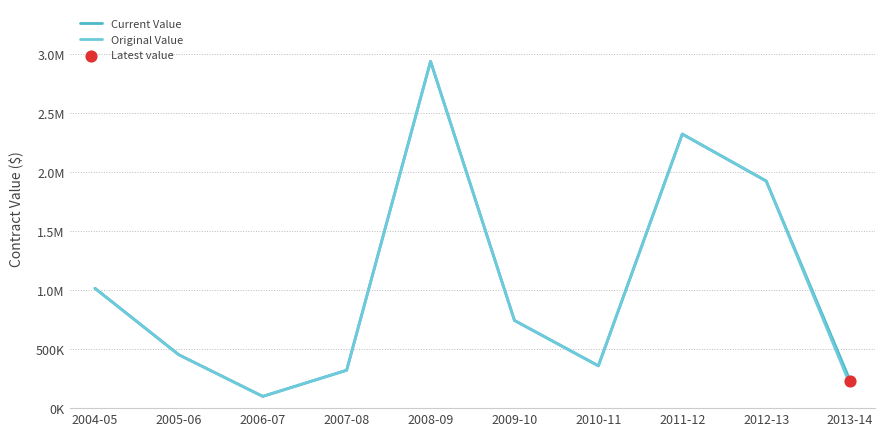

At which category is the sum across all series the highest?

2008-09